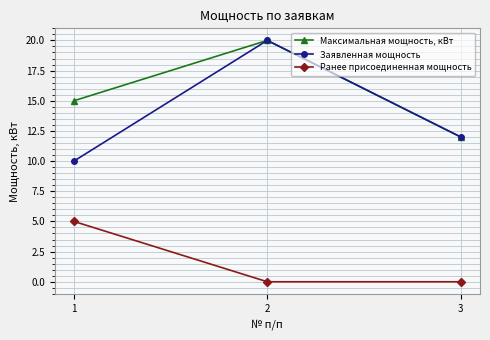

What is the difference between the highest and lowest values at 2?

20